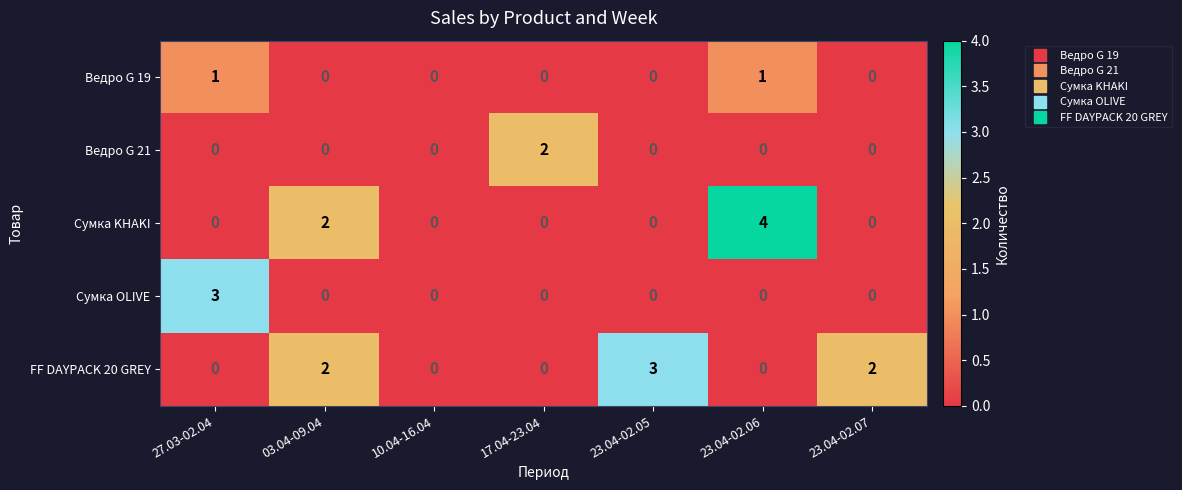

How many values in the Сумка OLIVE series exceed 0?

1